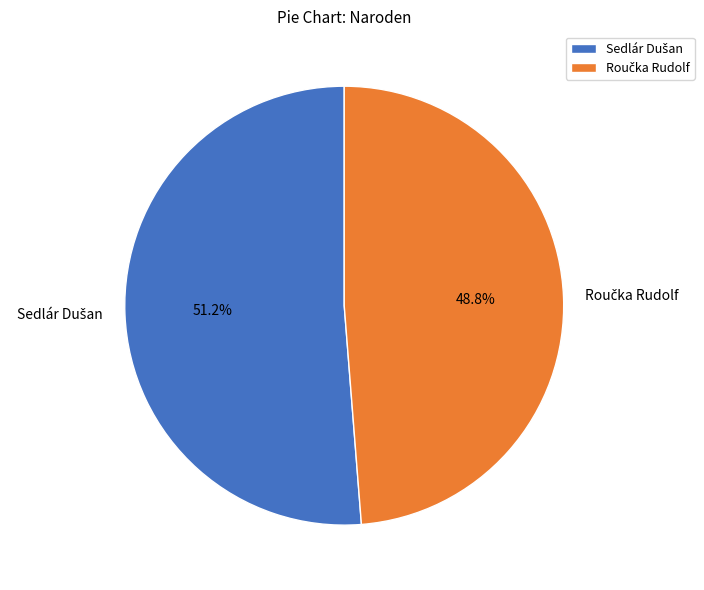

Is there any slice that represents more than half of the pie?

Yes